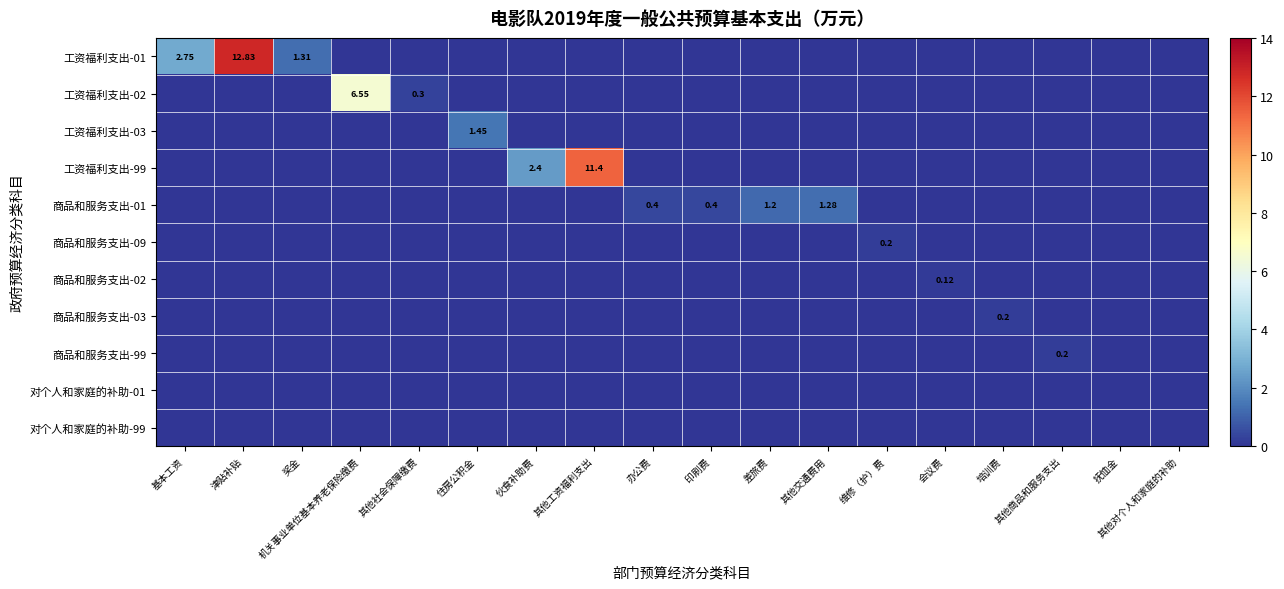

Count the number of categories in the chart.

18